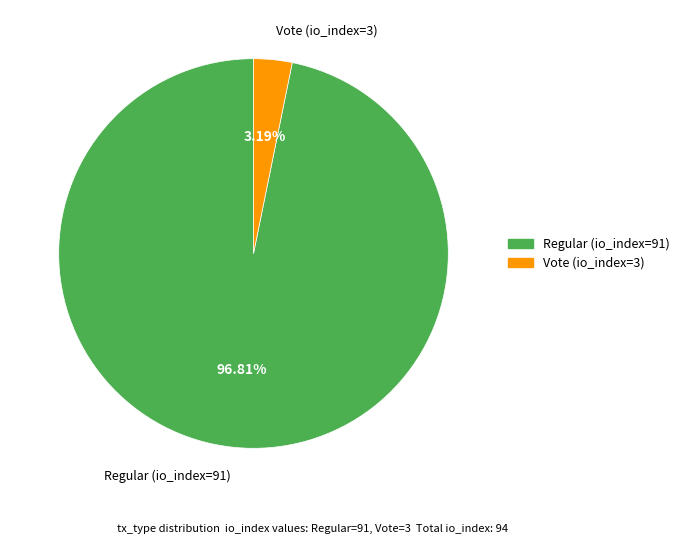

True or false: Vote (io_index=3) accounts for 3% of the total.

True